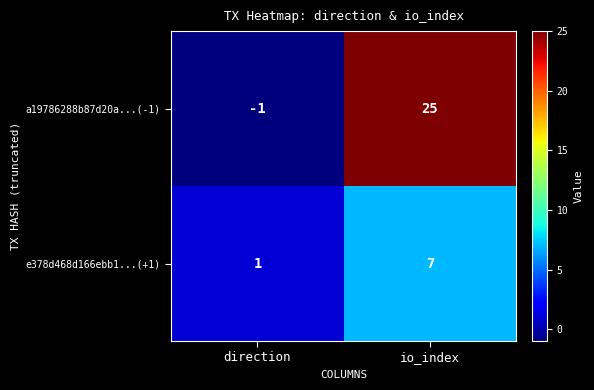

List the series in order of their peak value, highest first.

a19786288b87d20a...(-1), e378d468d166ebb1...(+1)